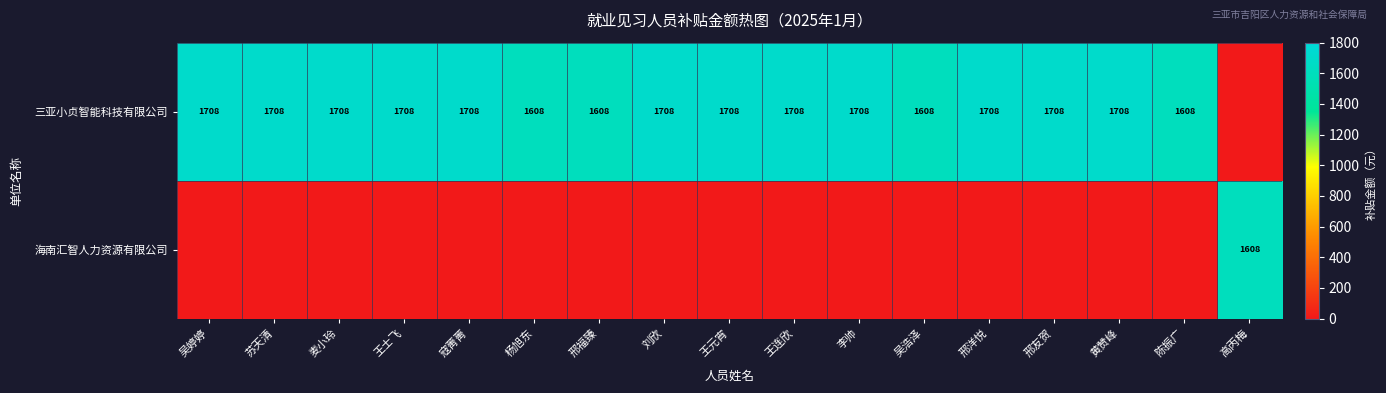

Is it true that 三亚小贞智能科技有限公司 equals 925 at 刘欣?

False